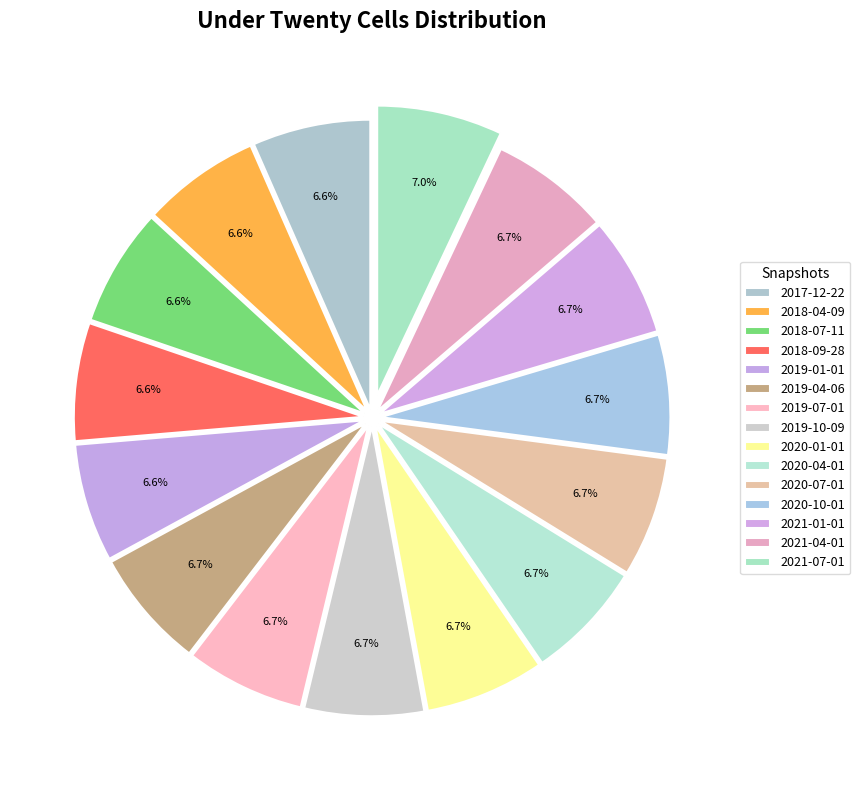

Count the number of slices in the pie.

15